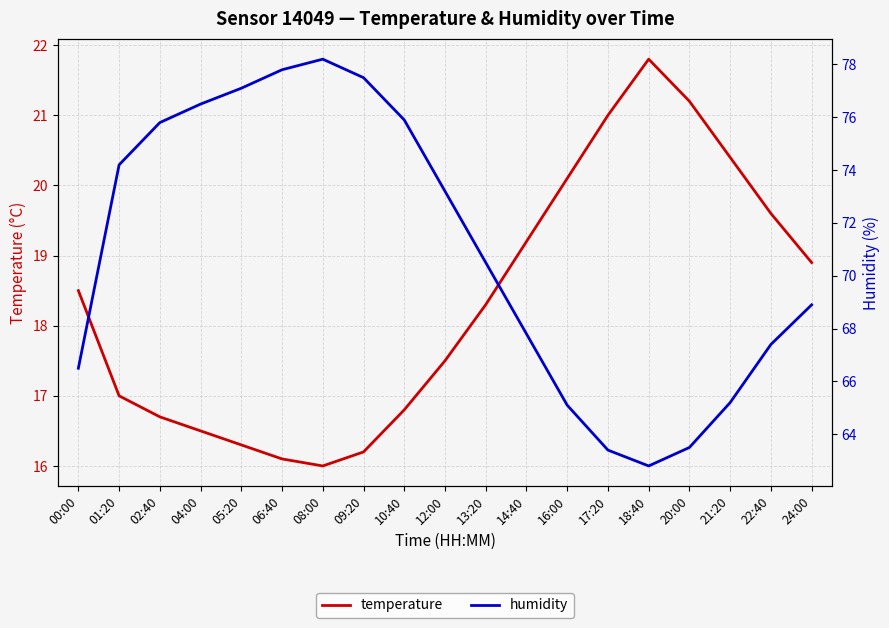

What is the sum of all temperature values?

348.1